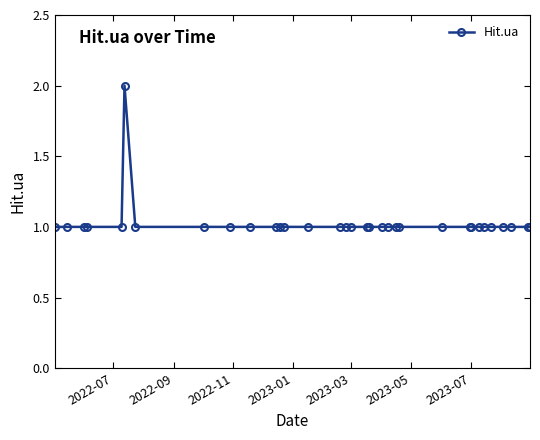

What is the value of the 3rd point from the left?

1